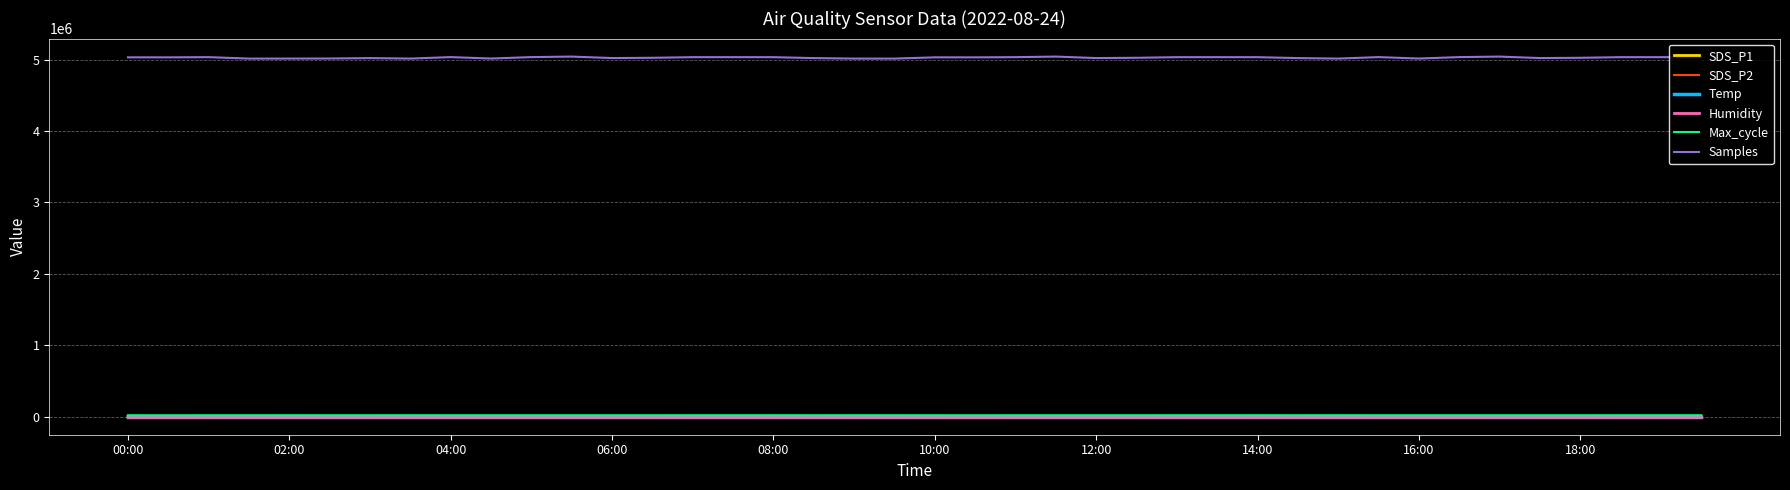

Which series has the widest spread of values?

Samples